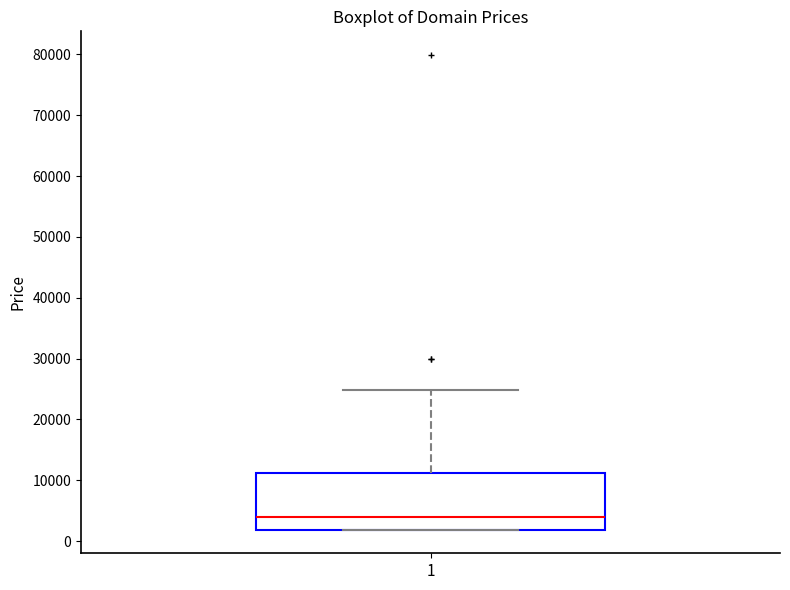

Transcribe this box plot: give where the median line is, the range the box spans, and where the two whiskers end, as read against the y-axis. The values are not printed on the chart, so give them approximately, as read against the axis.

median 4000, box 2000 to 11000, whiskers 2000 to 25000